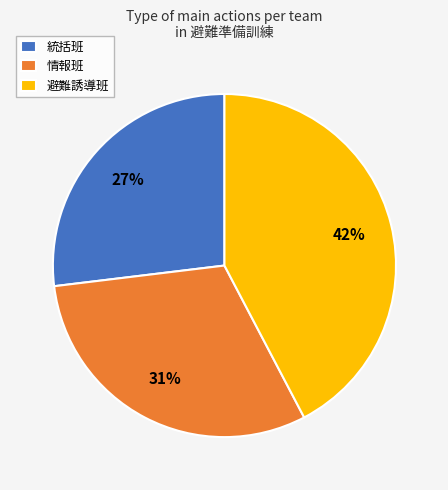

Which has a higher value, 情報班 or 統括班?

情報班